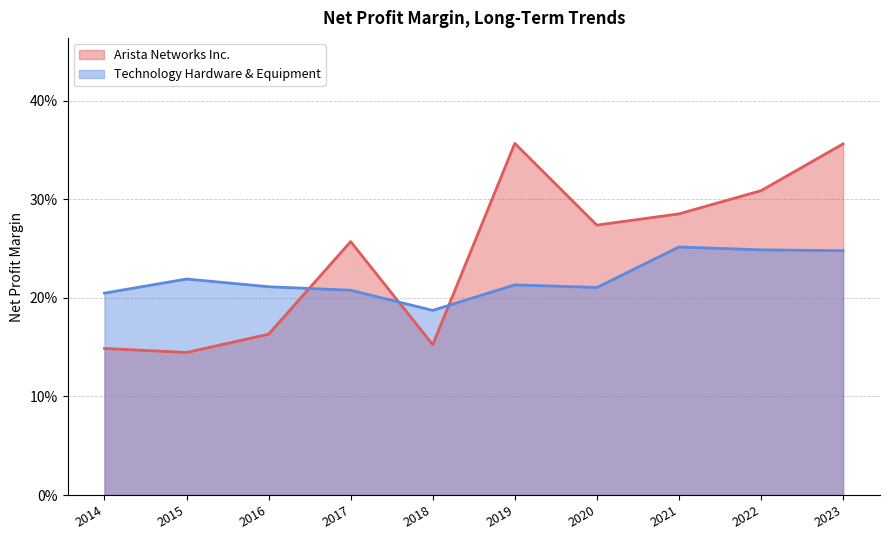

How many times do Arista Networks Inc. and Technology Hardware & Equipment cross each other?

3